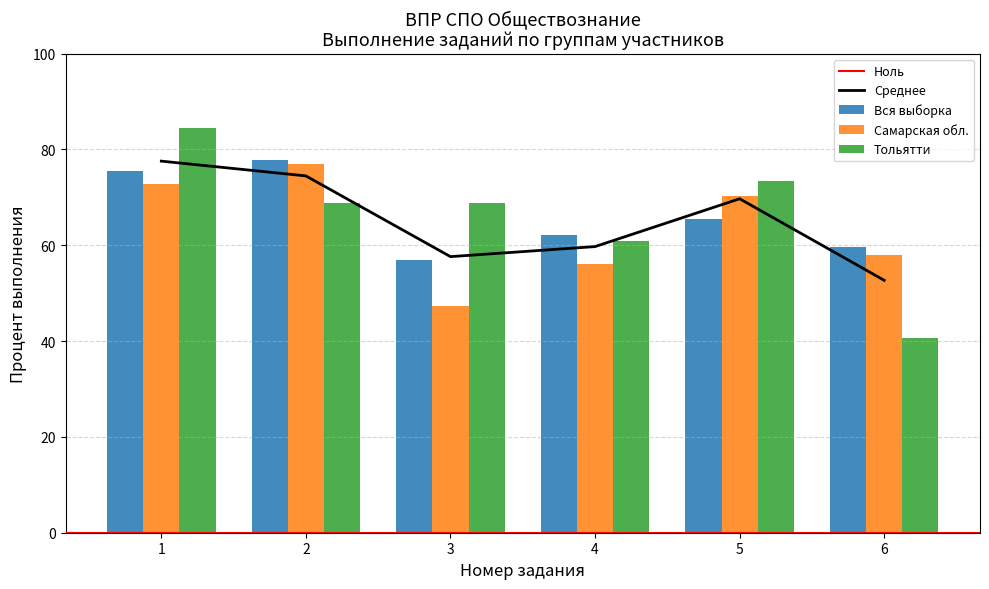

The value of Тольятти at 3 is 113.1. True or false?

False